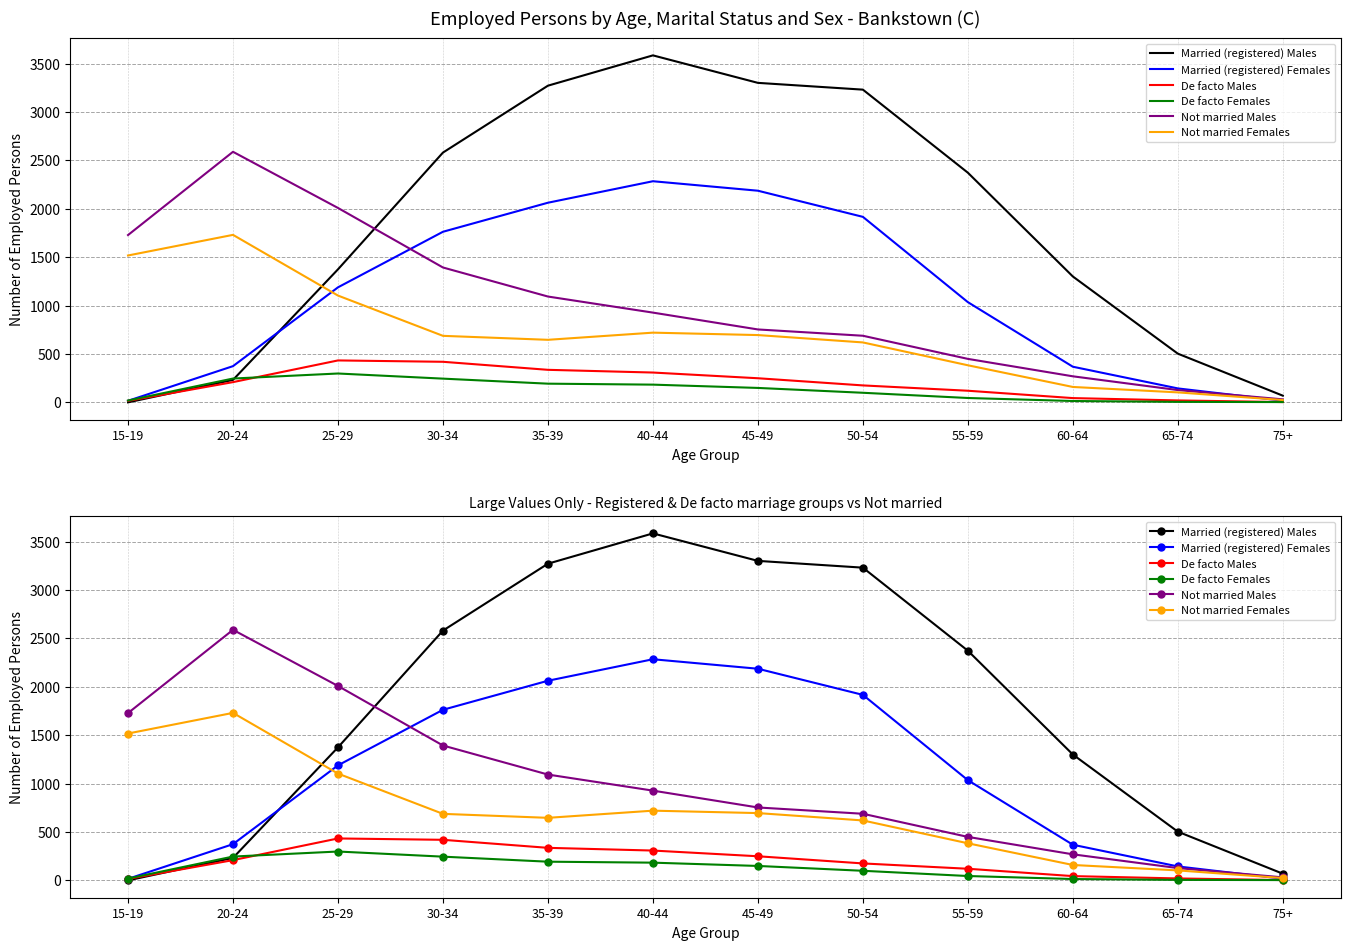

How many lines are shown in the chart?

6